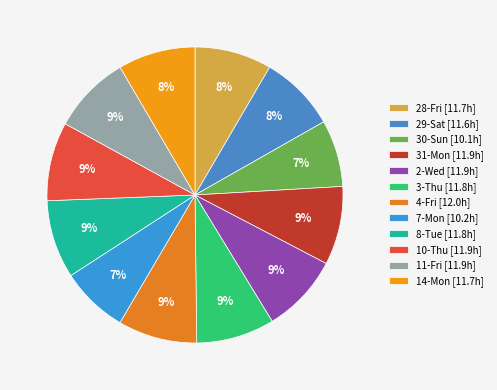

Do 4-Fri and 14-Mon together represent more than half of the pie?

No